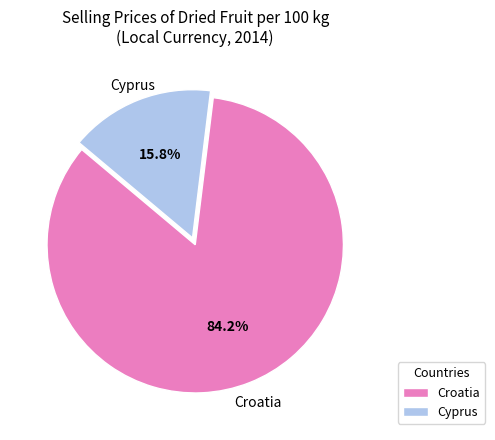

Does Croatia account for over 50% of the chart?

Yes